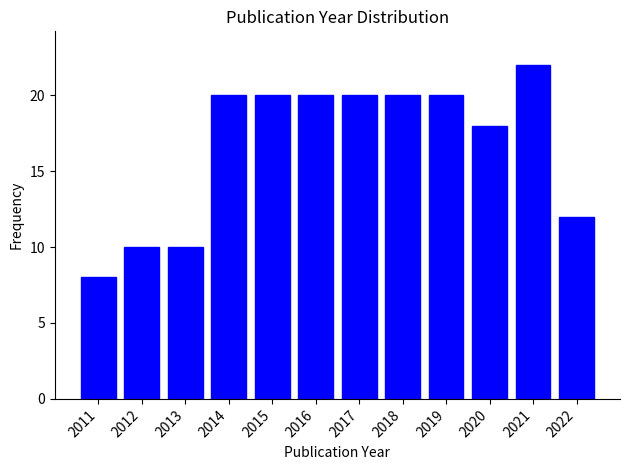

Reading left to right, list every bar in this chart as the range it spans on the x-axis followed by its height. The values are not printed on the chart, so give them approximately, as read against the axis.

2010.5 to 2011.5: 8
2011.5 to 2012.5: 10
2012.5 to 2013.5: 10
2013.5 to 2014.5: 20
2014.5 to 2015.5: 20
2015.5 to 2016.5: 20
2016.5 to 2017.5: 20
2017.5 to 2018.5: 20
2018.5 to 2019.5: 20
2019.5 to 2020.5: 18
2020.5 to 2021.5: 22
2021.5 to 2022.5: 12